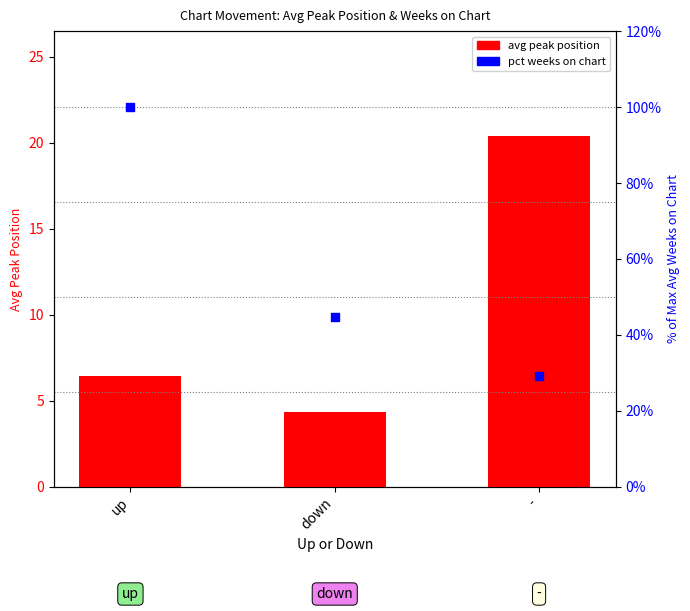

What are all the series names shown in the legend?

avg peak position, pct weeks on chart